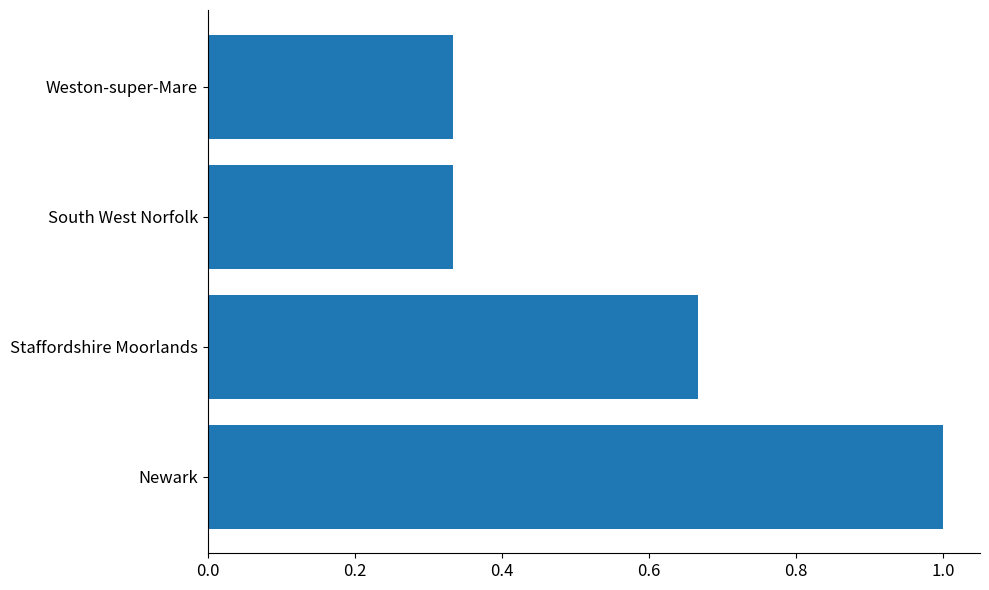

What is the average value?

0.6